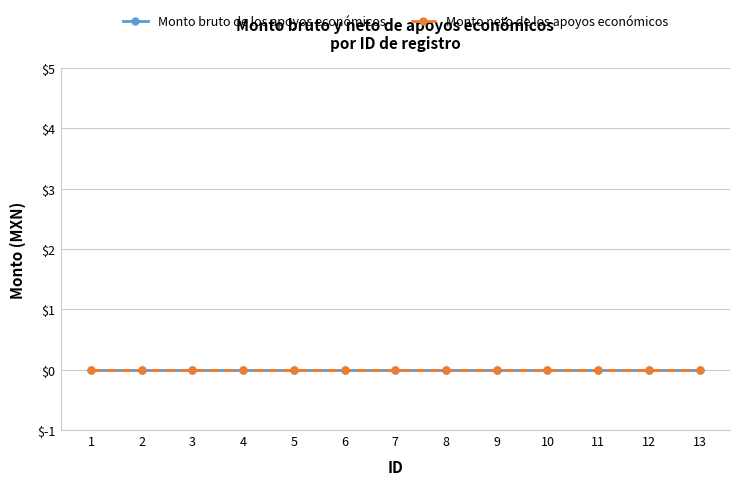

The Monto bruto de los apoyos económicos series shows 0 at 5. True or false?

True